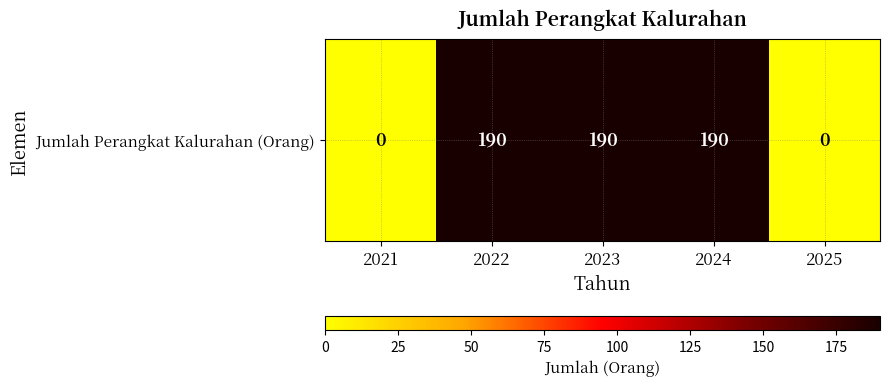

Where is the data nearest to the value 95?

2021